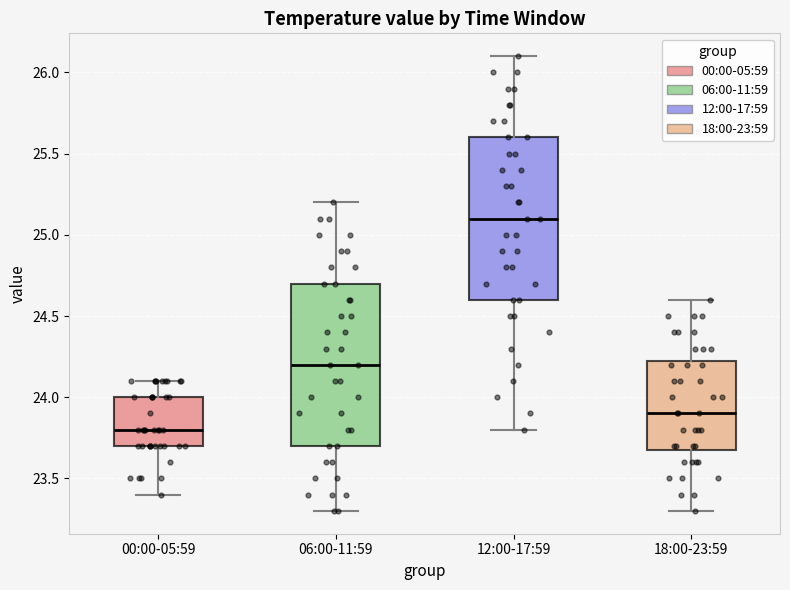

Reading left to right, read every box against the y-axis: the position of its median line, the range the box covers, and the ends of its whiskers. The values are not printed on the chart, so give them approximately, as read against the axis.

00:00-05:59: median 23.80, box 23.70 to 24.00, whiskers 23.40 to 24.10
06:00-11:59: median 24.20, box 23.70 to 24.70, whiskers 23.30 to 25.20
12:00-17:59: median 25.10, box 24.60 to 25.60, whiskers 23.80 to 26.10
18:00-23:59: median 23.90, box 23.70 to 24.25, whiskers 23.30 to 24.60